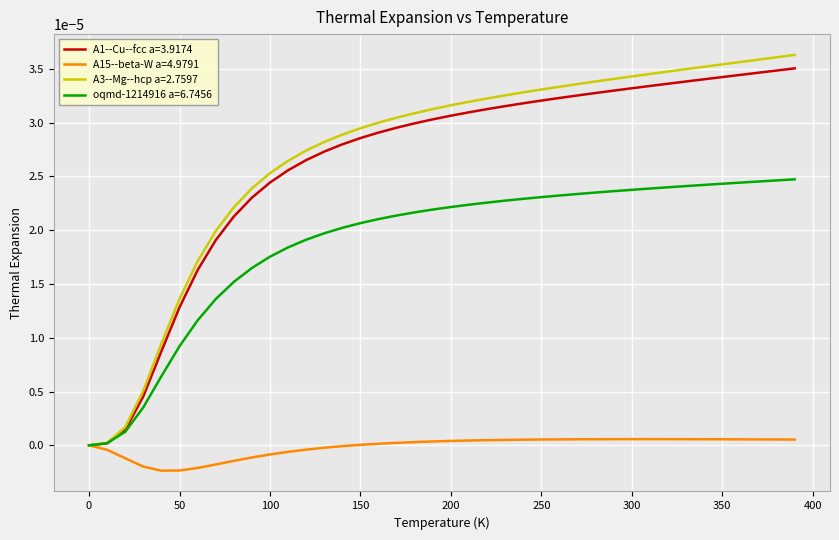

Which series has the widest spread of values?

A3--Mg--hcp a=2.7597